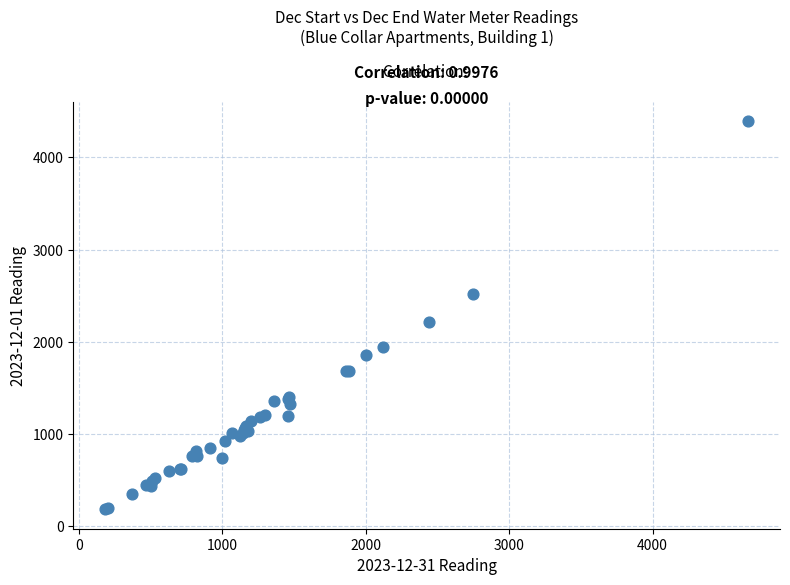

What Y value in the scatter plot is closest to 2288?

2219